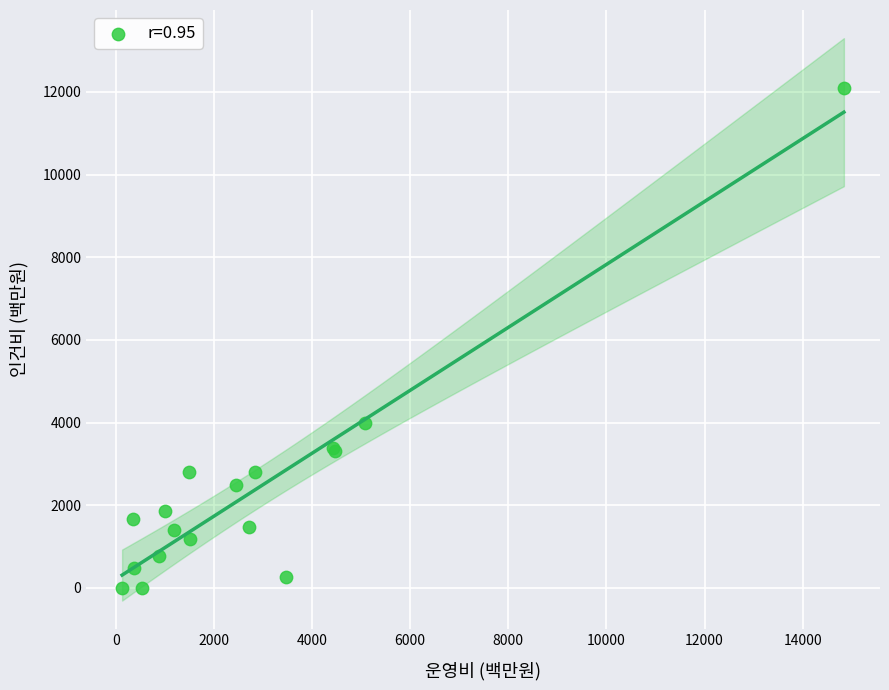

What Y value in the scatter plot is closest to 6046?

3995.5